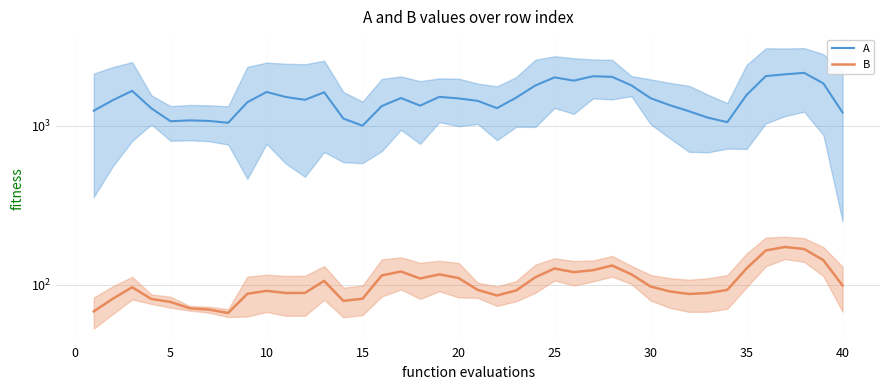

Is it true that B equals 290.6 at 36?

False